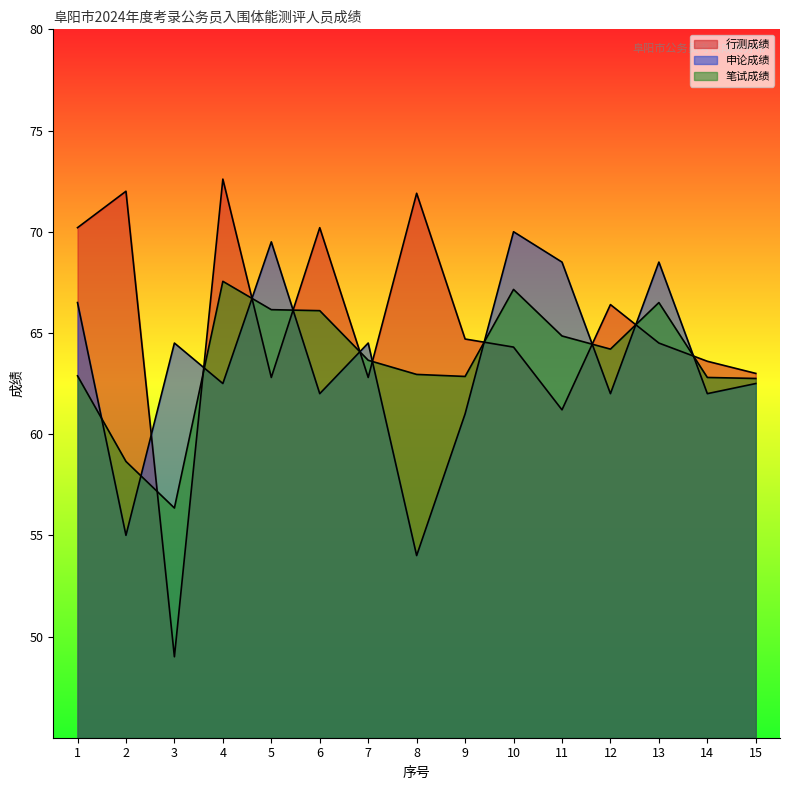

How many lines are shown in the chart?

3